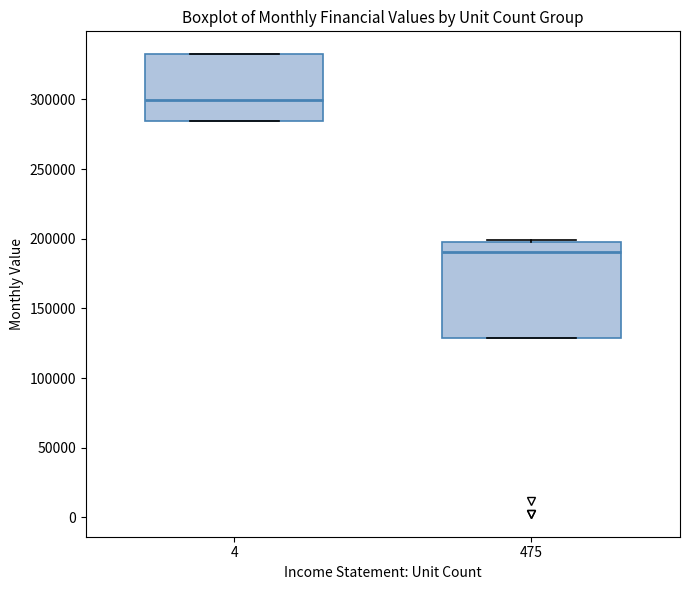

Where is the lower edge of the box at x = 475 on the y-axis? The values are not printed on the chart, so give them approximately, as read against the axis.

130000